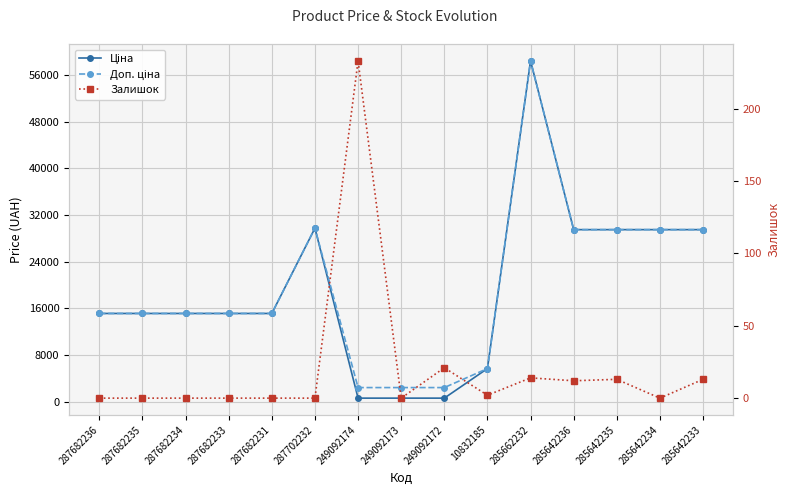

True or false: Доп. ціна has a value of 58426.5 at 285662232.

True